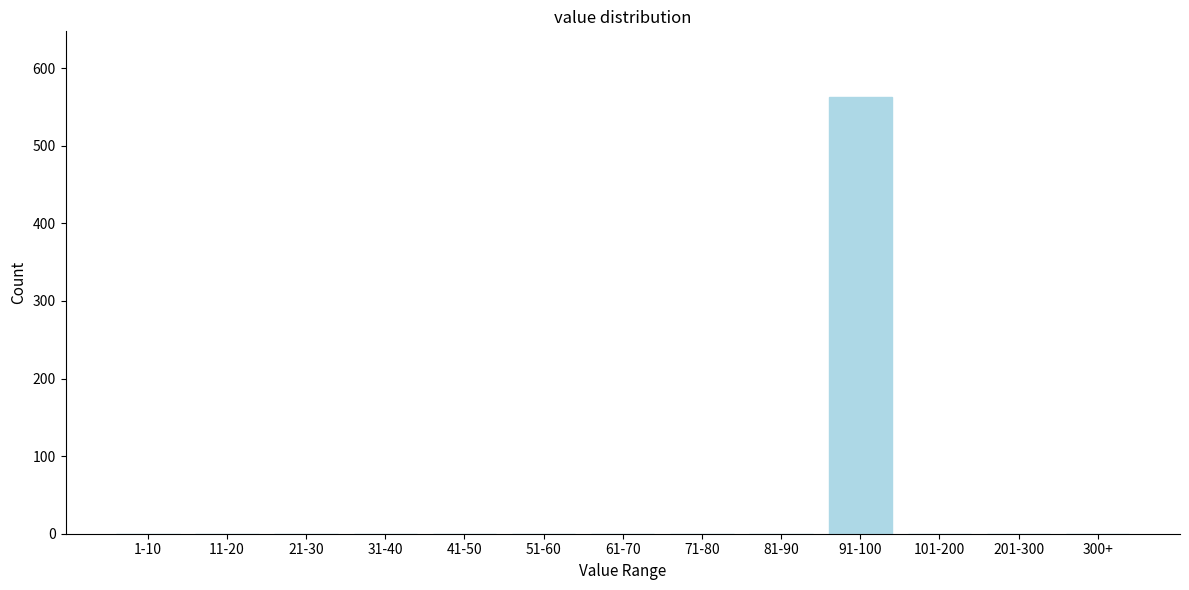

Reading right to left, extract all data points from this chart.

300+=0	201-300=0	101-200=0	91-100=563	81-90=0	71-80=0	61-70=0	51-60=0	41-50=0	31-40=0	21-30=0	11-20=0	1-10=0